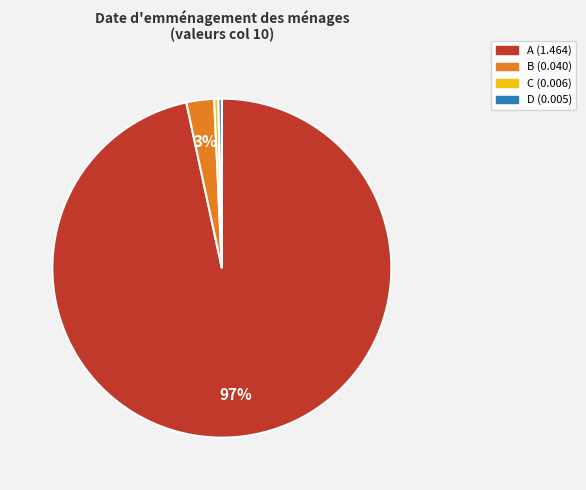

To the nearest percent, what is the average slice percentage?

25%